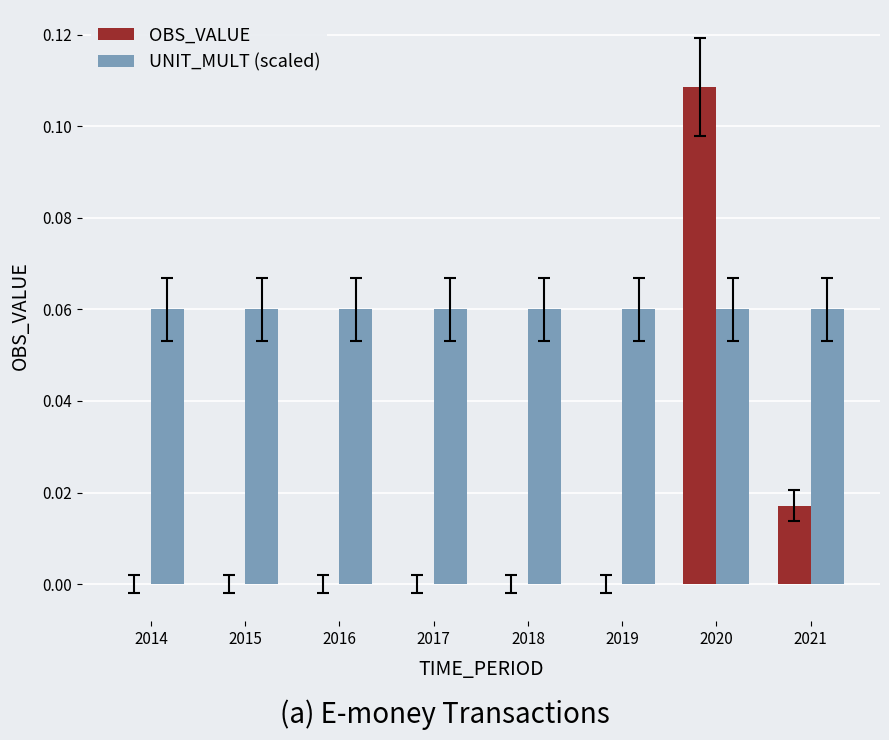

Which series has the largest total across all categories?

UNIT_MULT (scaled)